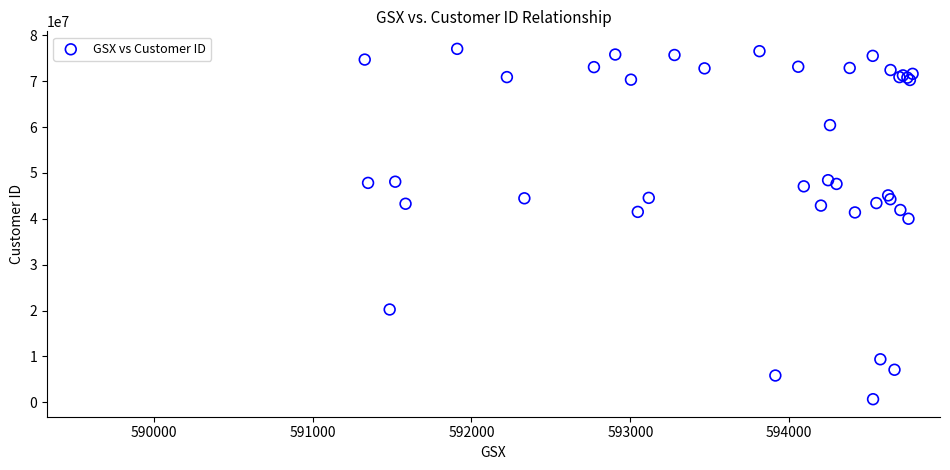

What Y value in the scatter plot is closest to 38852490?

40006193